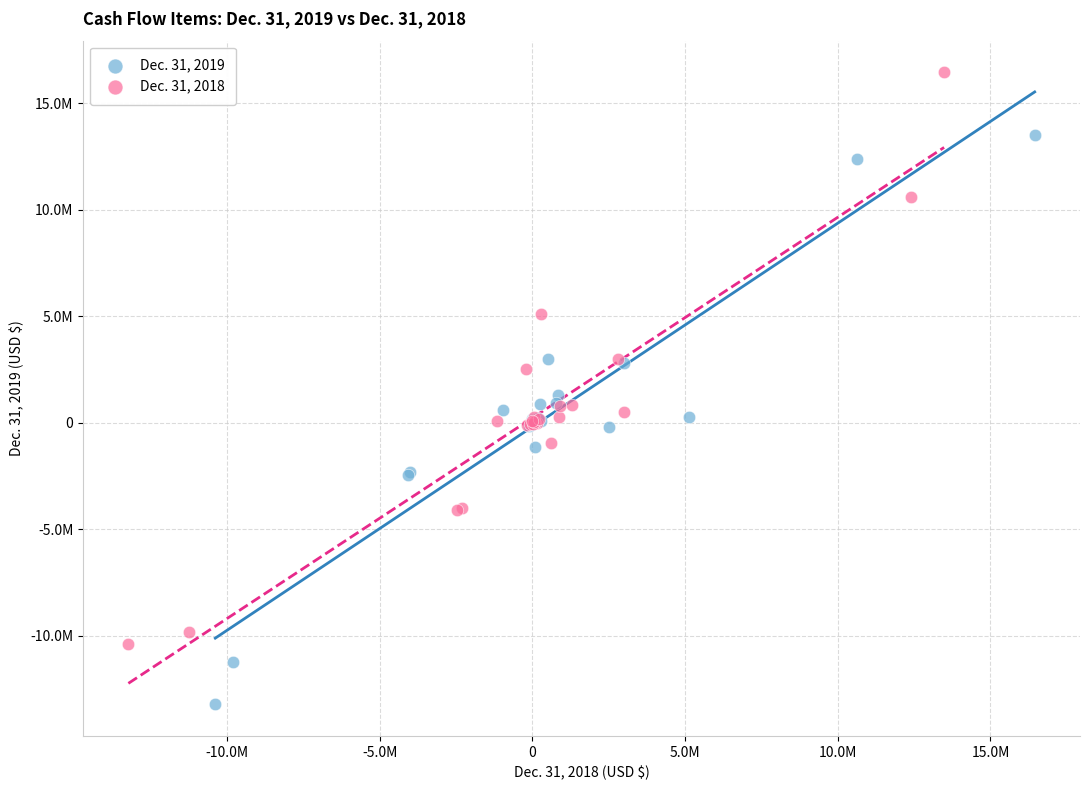

Which series reaches the minimum Y coordinate?

Dec. 31, 2019